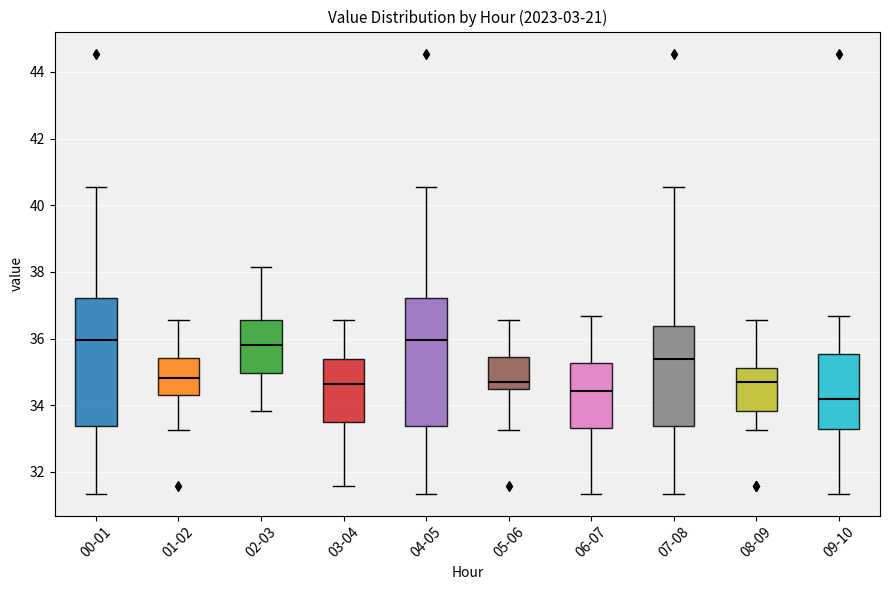

Reading left to right, transcribe this box plot: for each box, give where its median line is, the range the box spans, and where its two whiskers end, as read against the y-axis. The values are not printed on the chart, so give them approximately, as read against the axis.

00-01: median 36.0, box 33.4 to 37.2, whiskers 31.4 to 40.6
01-02: median 34.8, box 34.4 to 35.4, whiskers 33.2 to 36.6
02-03: median 35.8, box 35.0 to 36.6, whiskers 33.8 to 38.2
03-04: median 34.6, box 33.6 to 35.4, whiskers 31.6 to 36.6
04-05: median 36.0, box 33.4 to 37.2, whiskers 31.4 to 40.6
05-06: median 34.8, box 34.4 to 35.4, whiskers 33.2 to 36.6
06-07: median 34.4, box 33.4 to 35.2, whiskers 31.4 to 36.6
07-08: median 35.4, box 33.4 to 36.4, whiskers 31.4 to 40.6
08-09: median 34.6, box 33.8 to 35.2, whiskers 33.2 to 36.6
09-10: median 34.2, box 33.2 to 35.6, whiskers 31.4 to 36.6